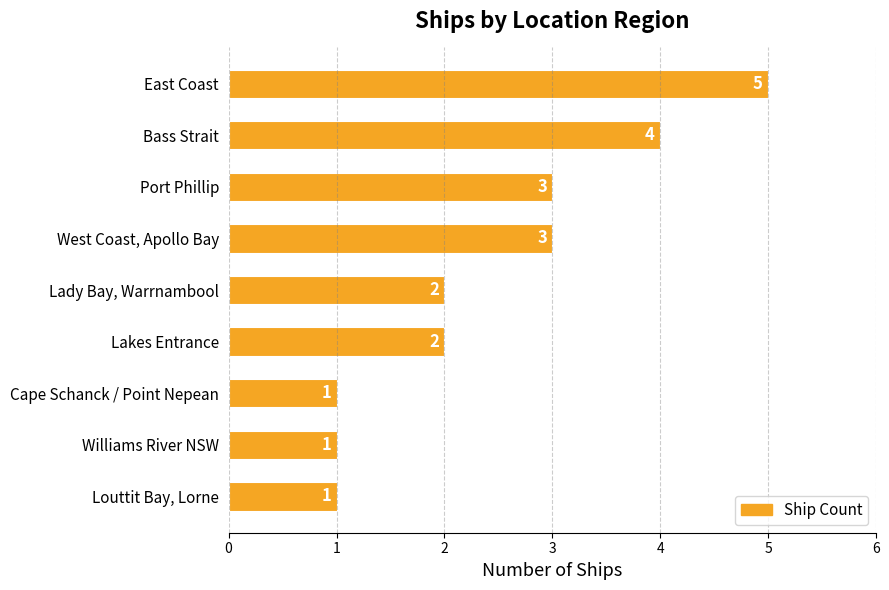

How many bars are there in total?

9